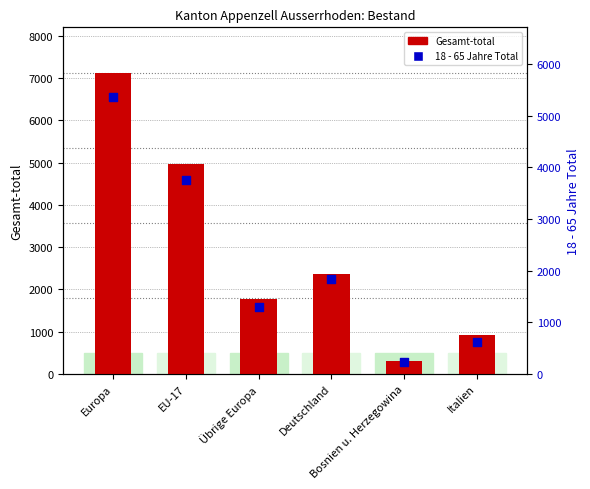

What are all the series names shown in the legend?

Gesamt-total, 18 - 65 Jahre Total